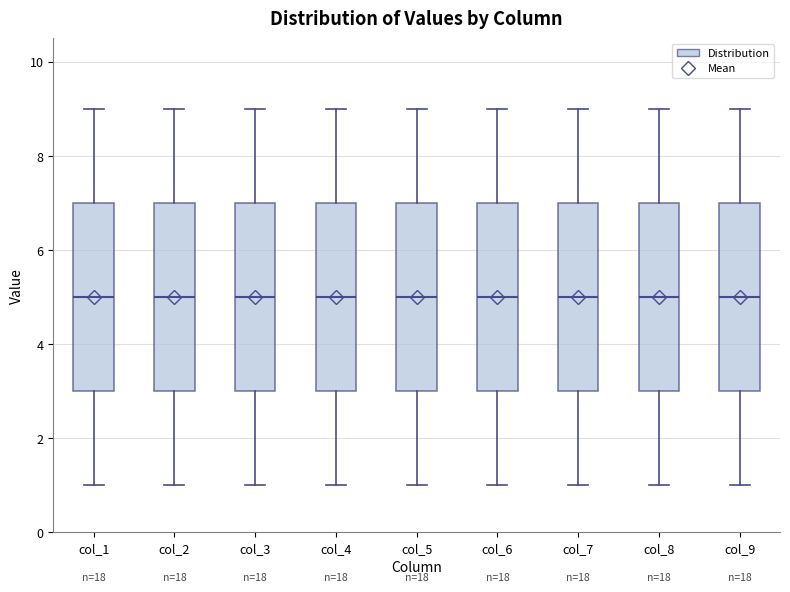

Reading left to right, transcribe this box plot: for each box, give where its median line is, the range the box spans, and where its two whiskers end, as read against the y-axis. The values are not printed on the chart, so give them approximately, as read against the axis.

col_1: median 5, box 3 to 7, whiskers 1 to 9
col_2: median 5, box 3 to 7, whiskers 1 to 9
col_3: median 5, box 3 to 7, whiskers 1 to 9
col_4: median 5, box 3 to 7, whiskers 1 to 9
col_5: median 5, box 3 to 7, whiskers 1 to 9
col_6: median 5, box 3 to 7, whiskers 1 to 9
col_7: median 5, box 3 to 7, whiskers 1 to 9
col_8: median 5, box 3 to 7, whiskers 1 to 9
col_9: median 5, box 3 to 7, whiskers 1 to 9